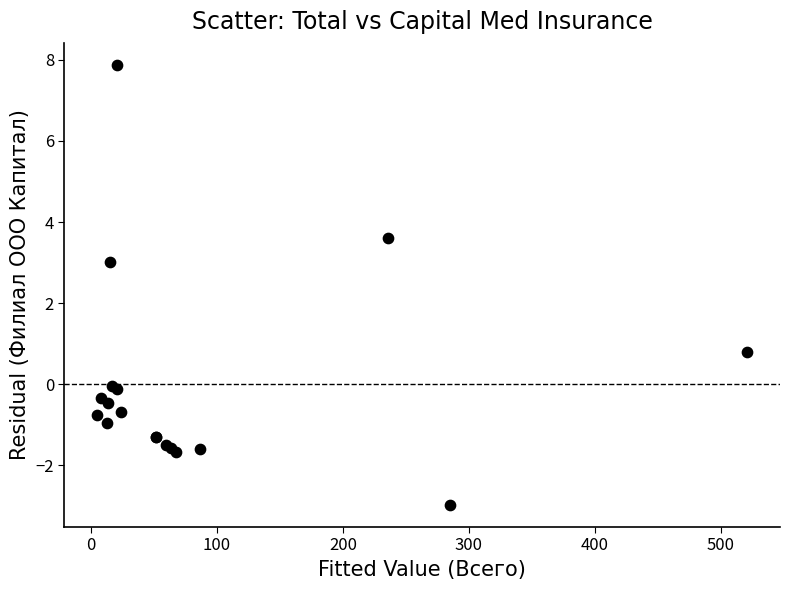

What Y value in the scatter plot is closest to 2?

3.0